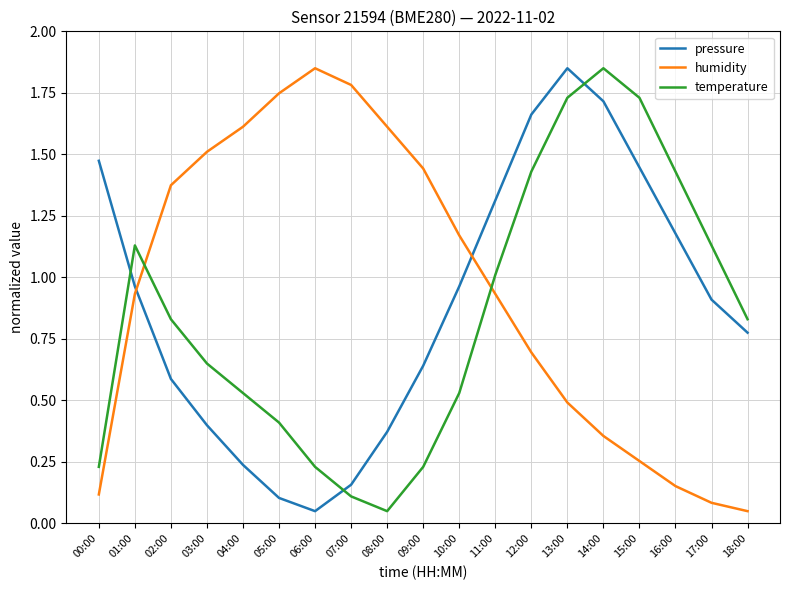

What is the difference between the highest and lowest values at 16:00?

1.3